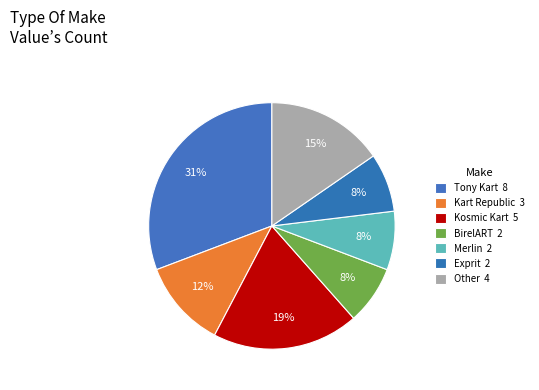

How many slices are in this pie chart?

7